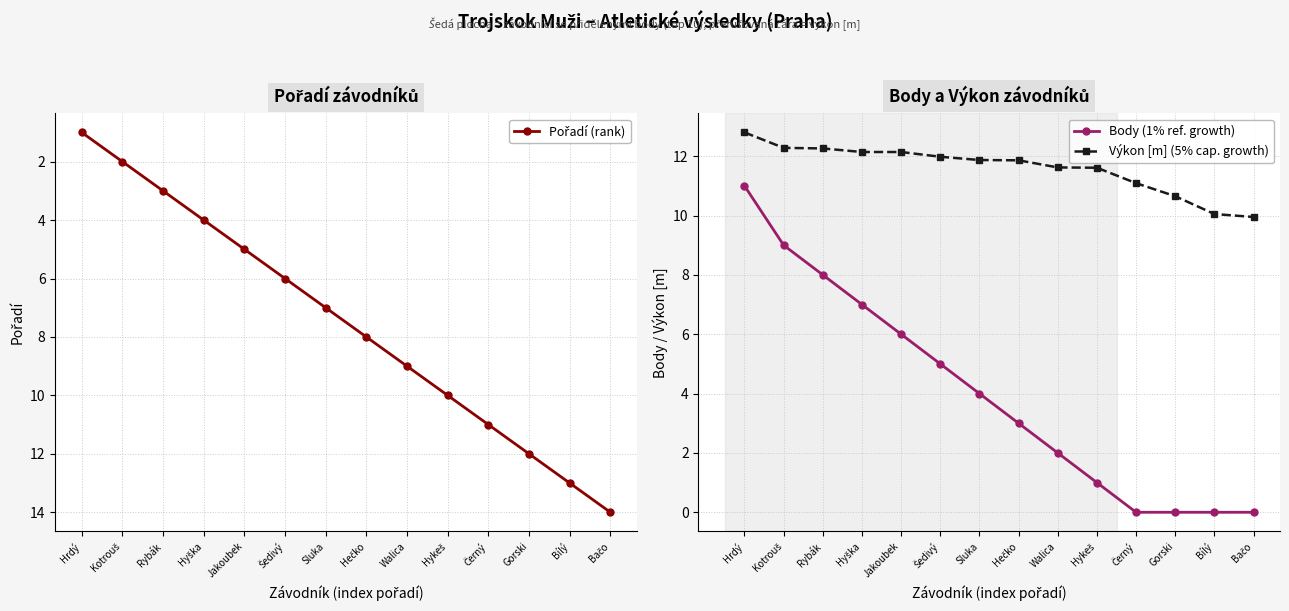

Rank the series at Šedivý from lowest to highest value.

Body (1% ref. growth), Pořadí (rank), Výkon [m] (5% cap. growth)